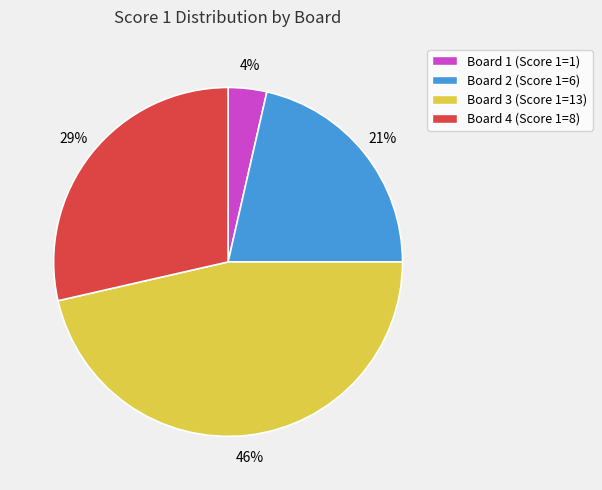

To the nearest percent, what portion does Board 4 (Score 1=8) represent?

29%